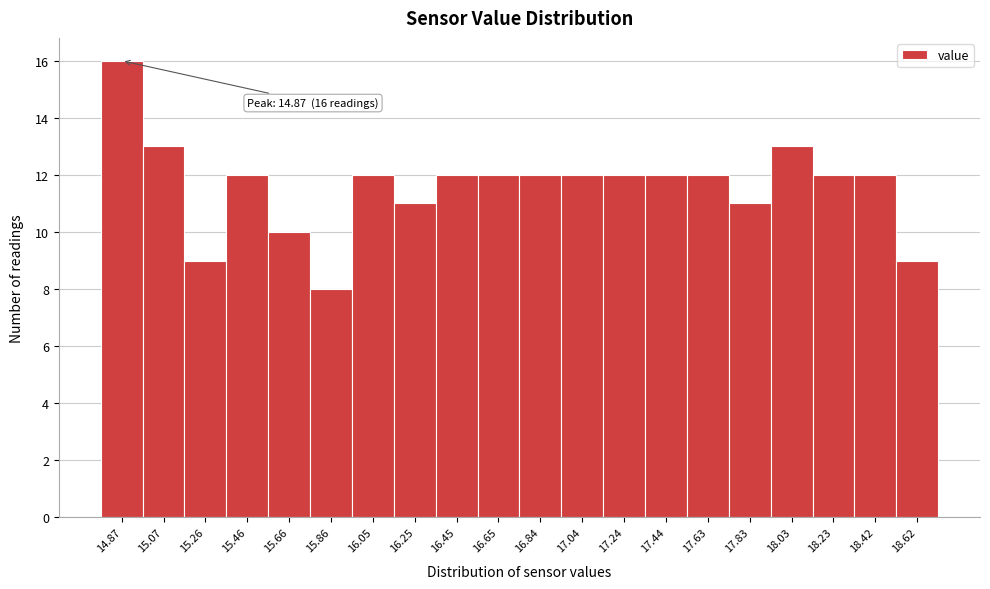

Which range on the x-axis has the tallest bar?

14.78 to 14.96